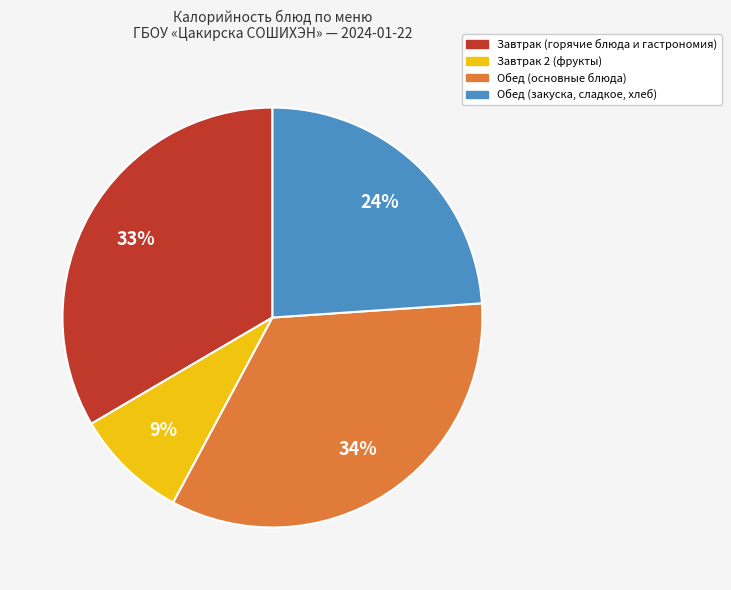

To the nearest percent, what is the combined percentage of Завтрак 2 (фрукты) and Обед (основные блюда)?

43%